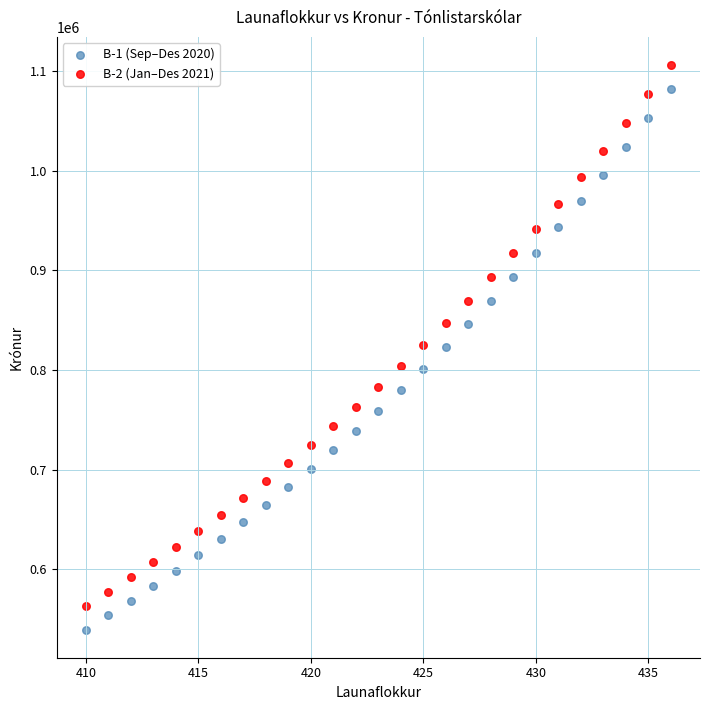

What is the X range (max minus min) for the scatter plot?

26